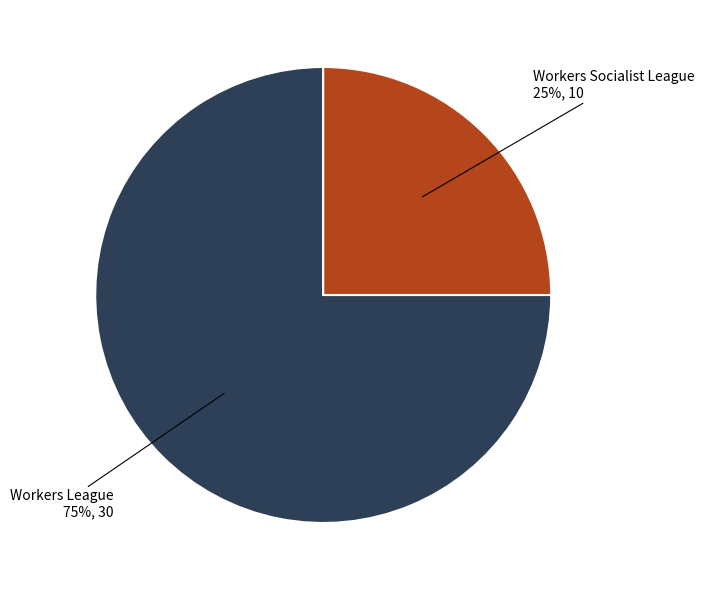

To the nearest percent, what is the difference between the largest and smallest slice percentages?

50%